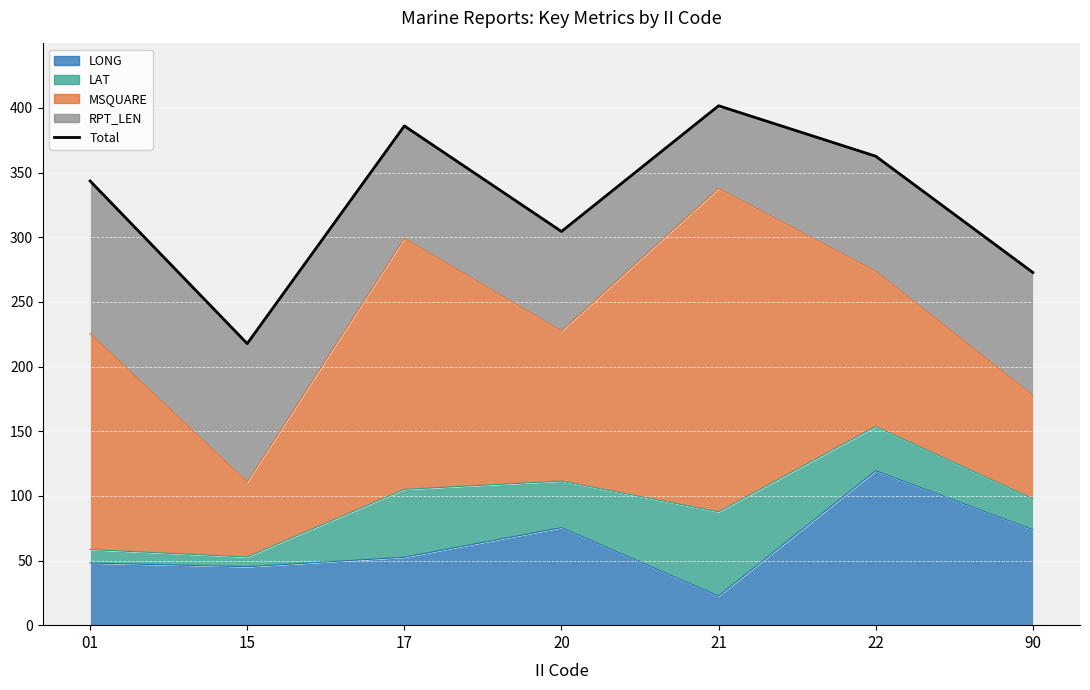

Read the value at 22.

362.6